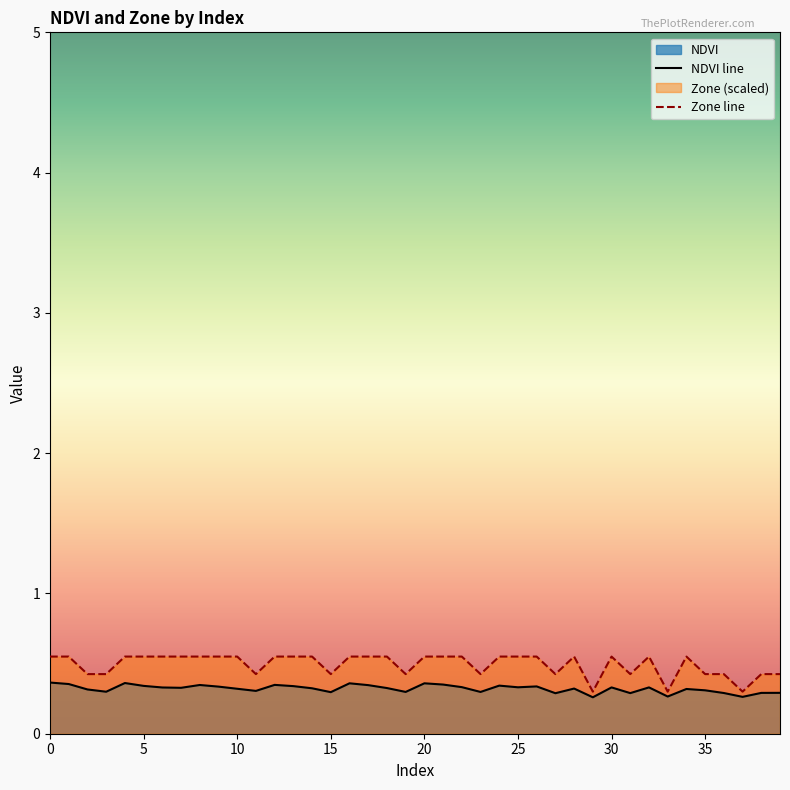

True or false: Zone line has a value of 0.6 at 5.

True